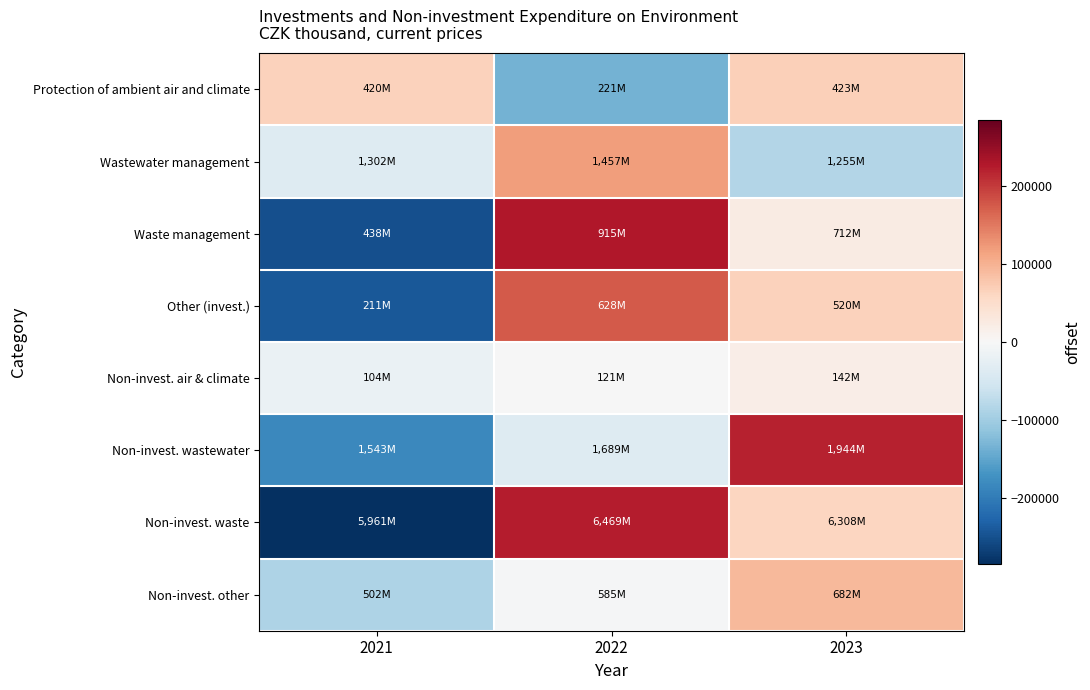

Between 2022 and 2021, which is larger?

2021